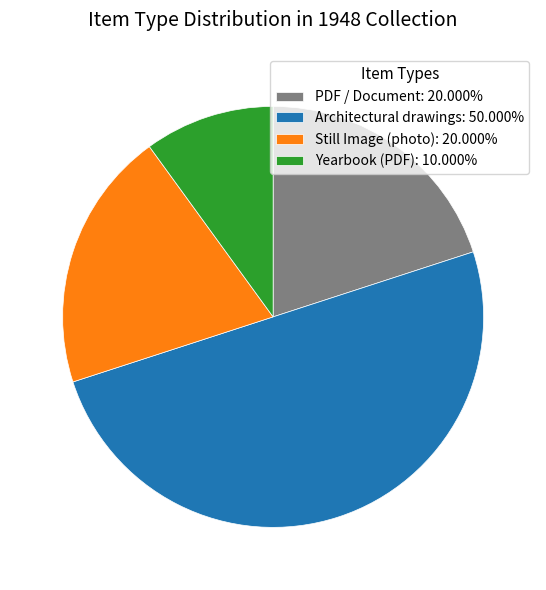

Approximately how many times larger is the value at Yearbook (PDF): 10.000% compared to Still Image (photo): 20.000%?

0.5